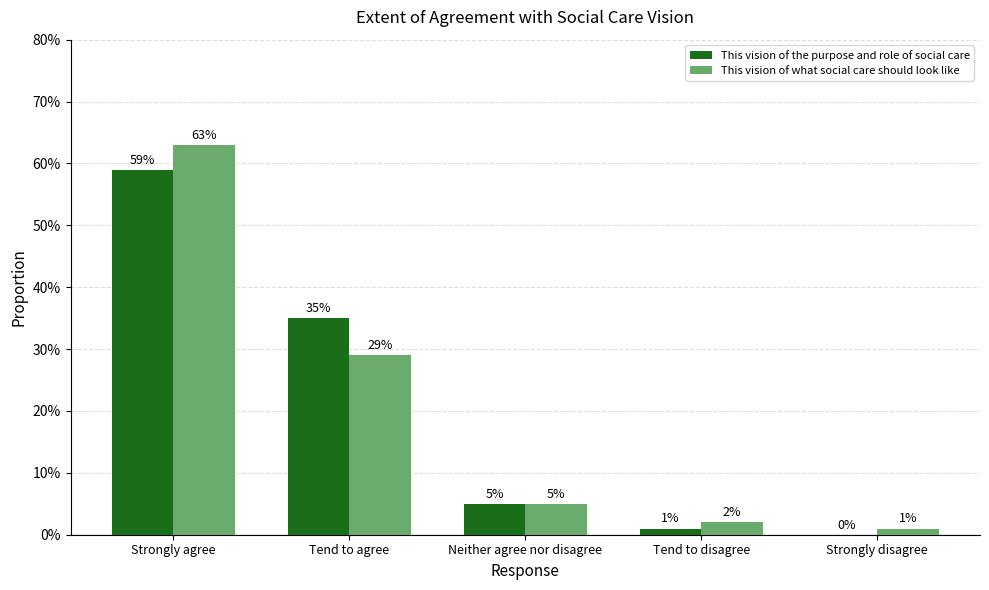

What position from the right is Tend to disagree?

2